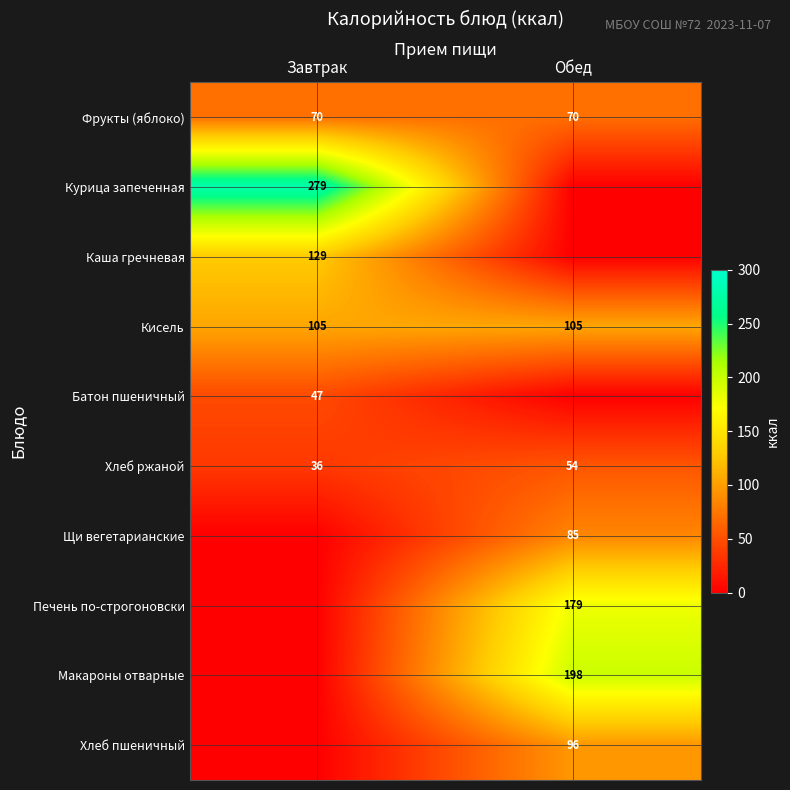

What is the sum of all Кисель values?

210